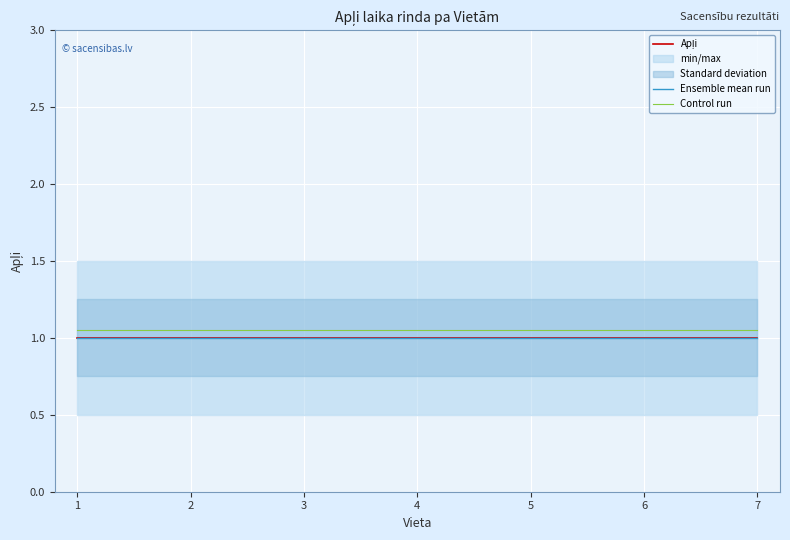

How many categories are shown in the chart?

7